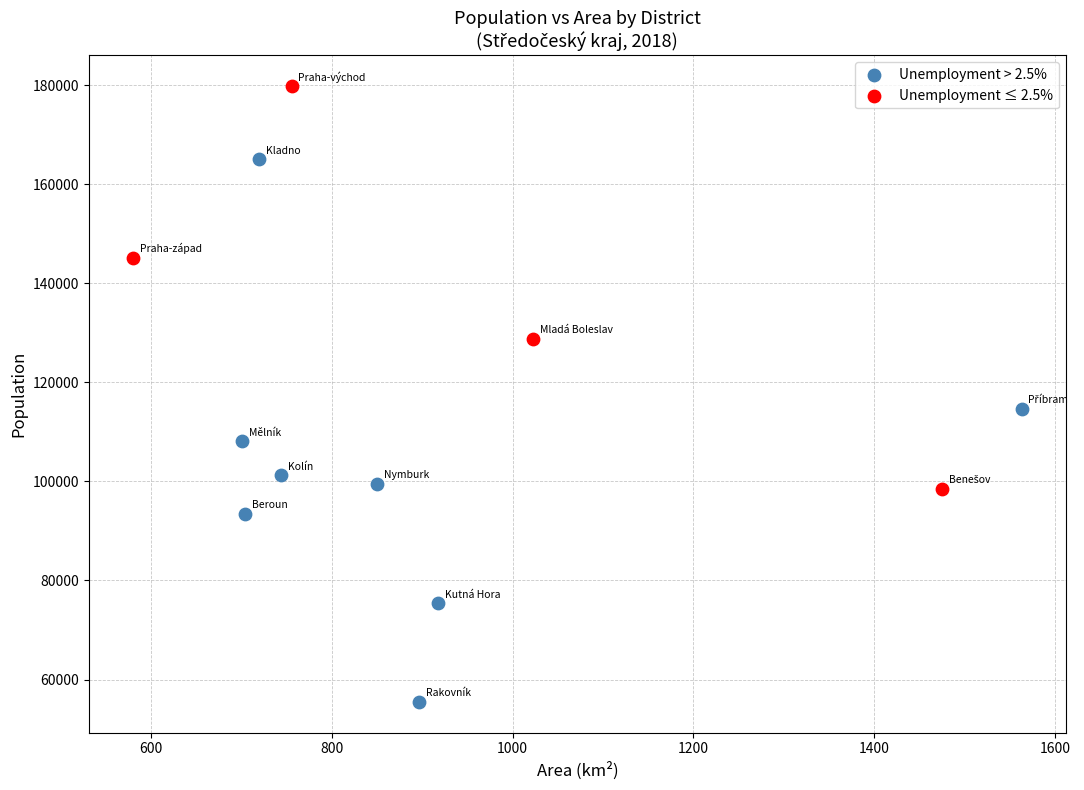

Which series contains the lowest Y value?

Unemployment > 2.5%